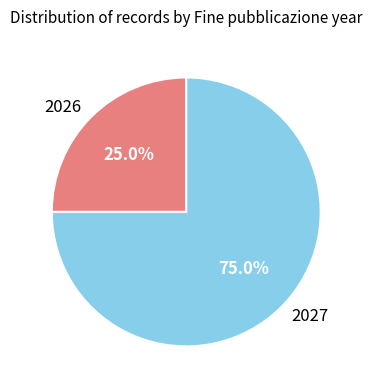

Which slice is the largest?

2027